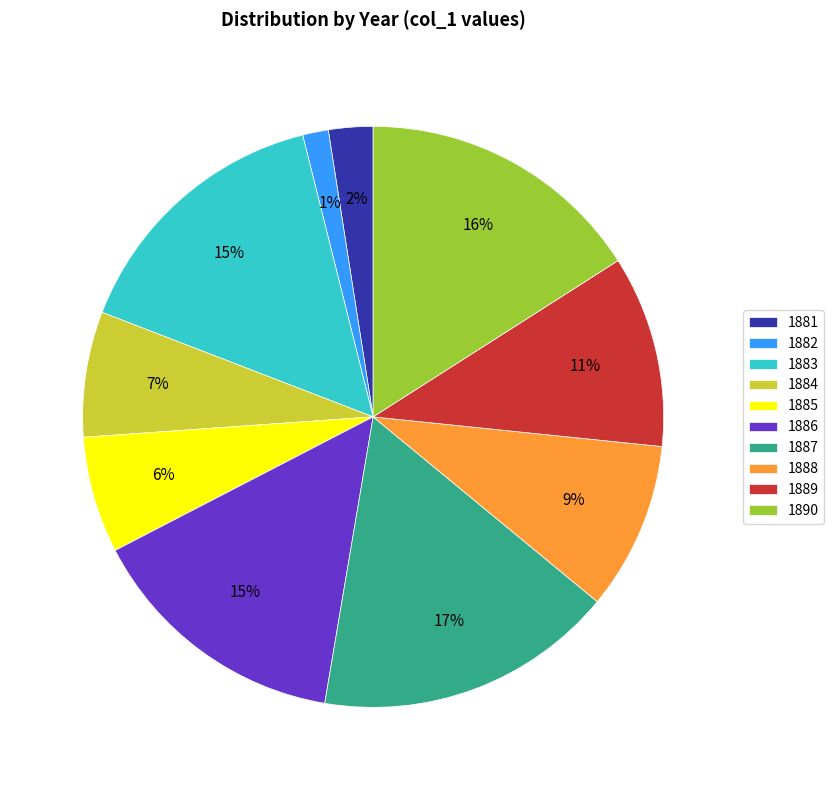

To the nearest percent, what is the combined percentage of 1884 and 1882?

8%